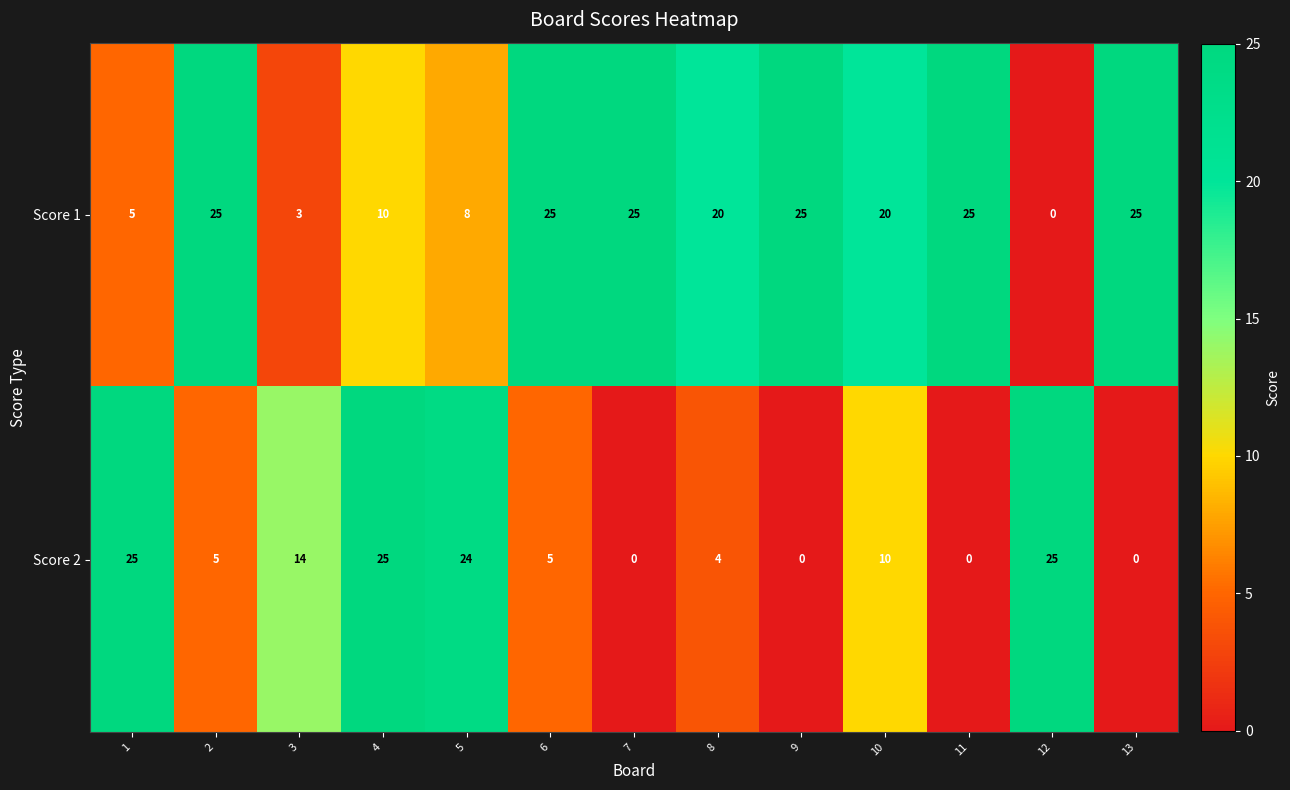

What value does the Score 1 series have at 6, to the nearest 5?

25